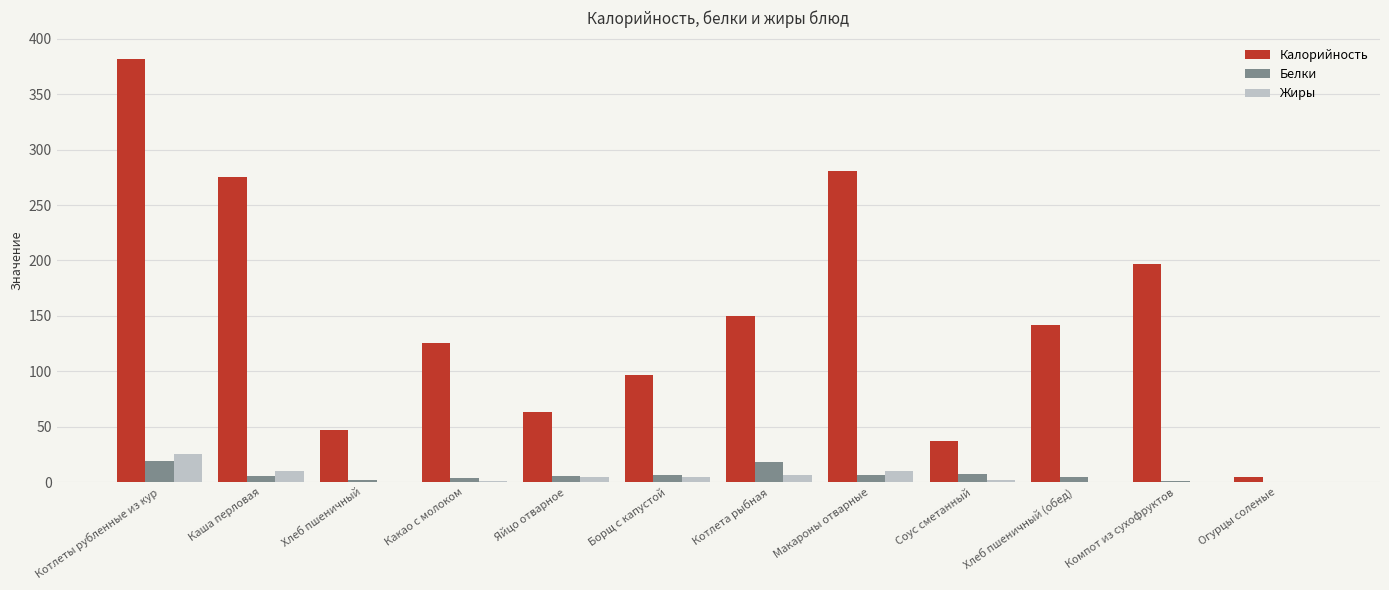

Which series changed the most between Яйцо отварное and Компот из сухофруктов?

Калорийность